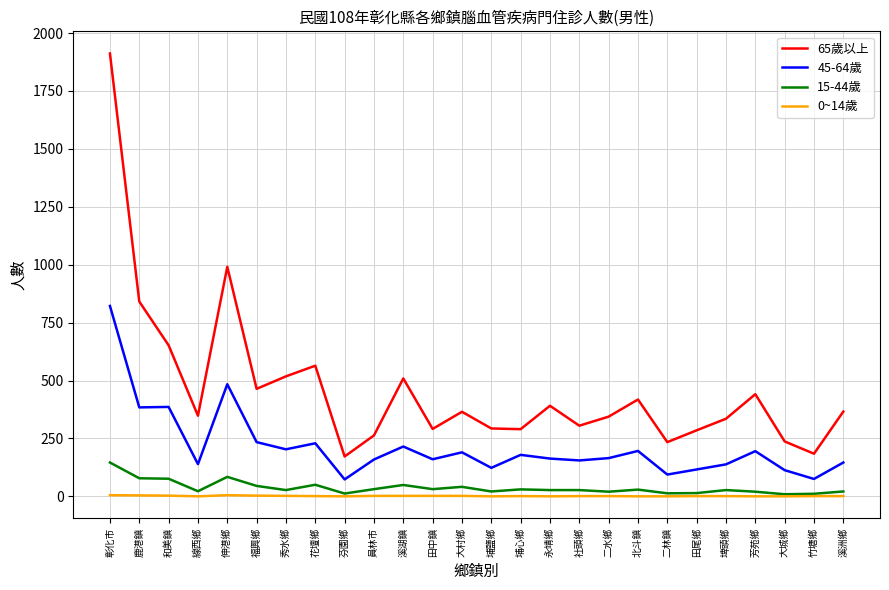

Rank the series by their maximum value, from lowest to highest.

0~14歲, 15-44歲, 45-64歲, 65歲以上